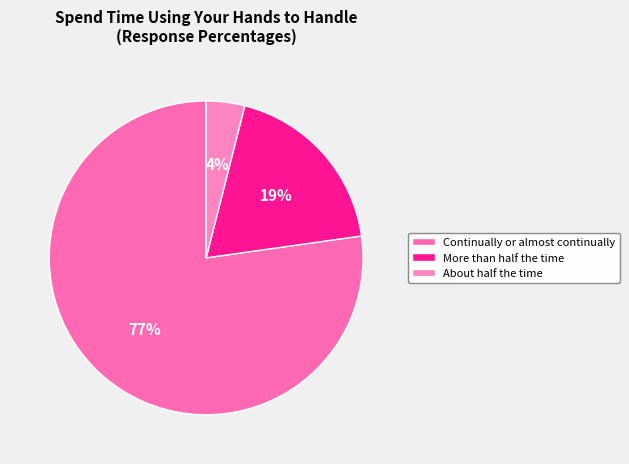

How many slices are in this pie chart?

3